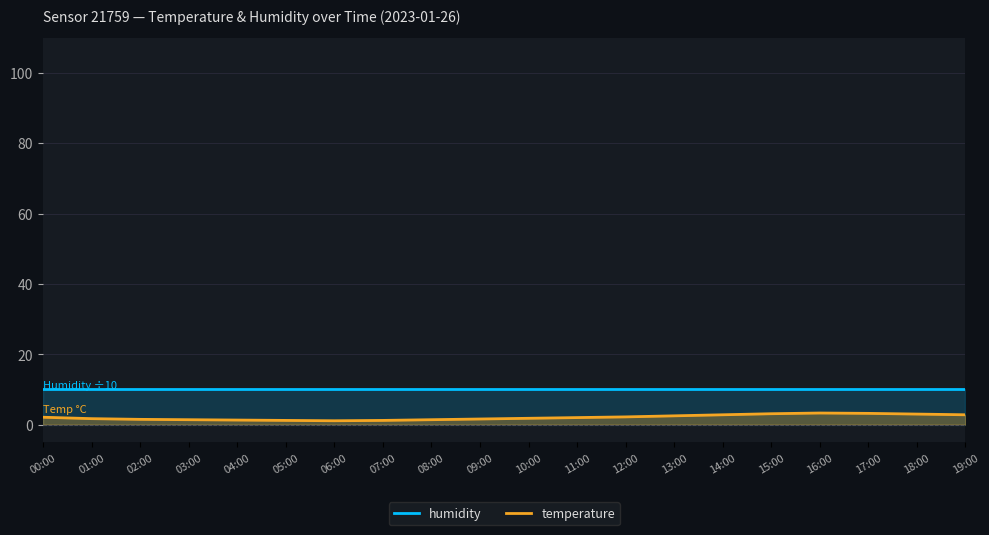

Which series changed the most between 00:00 and 12:00?

temperature